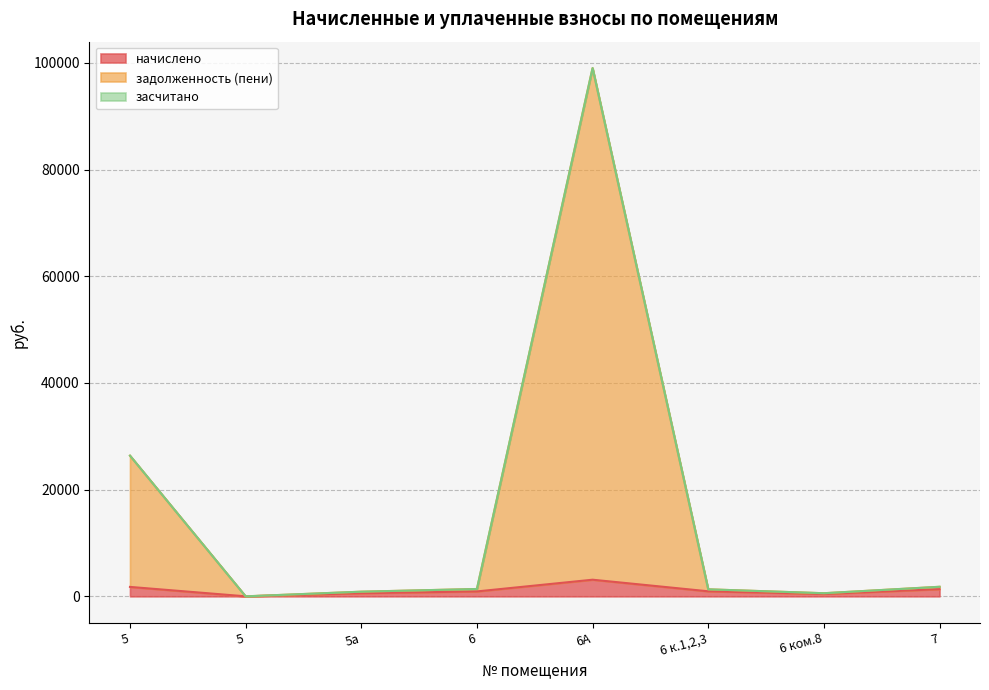

At which category does the chart reach its minimum across all series?

5